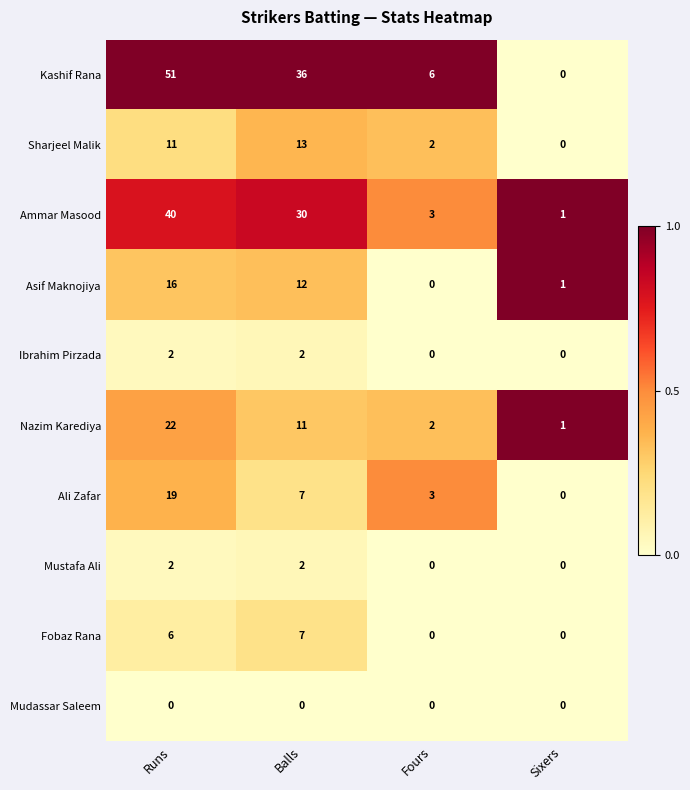

What is the greatest value displayed?

51